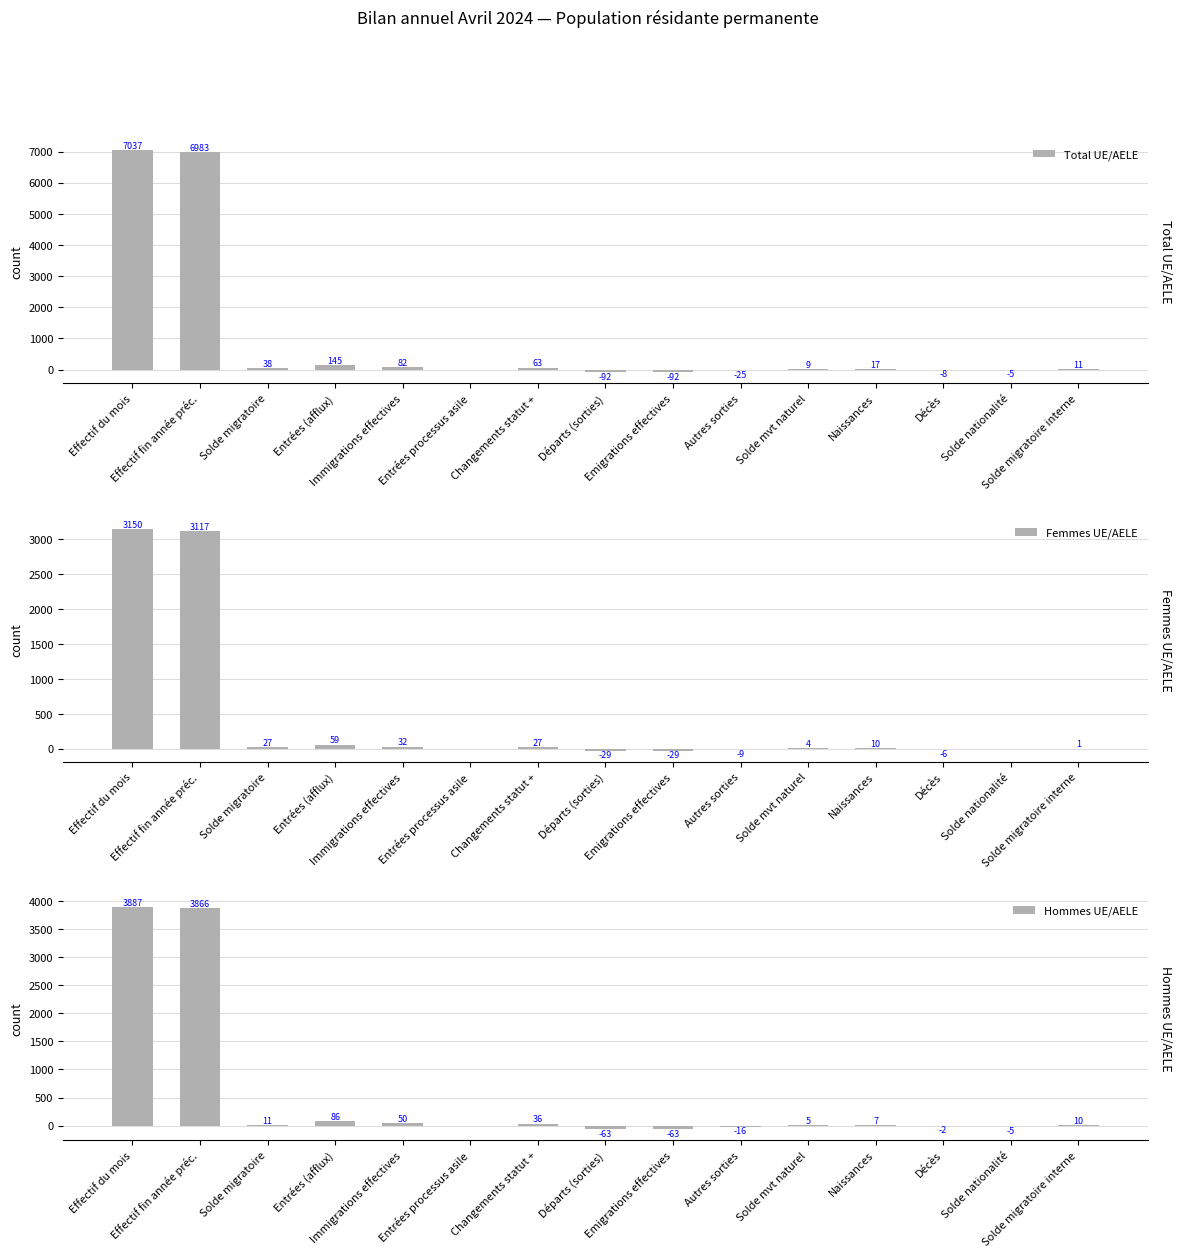

Where does the Total UE/AELE series first go above 11?

Effectif du mois